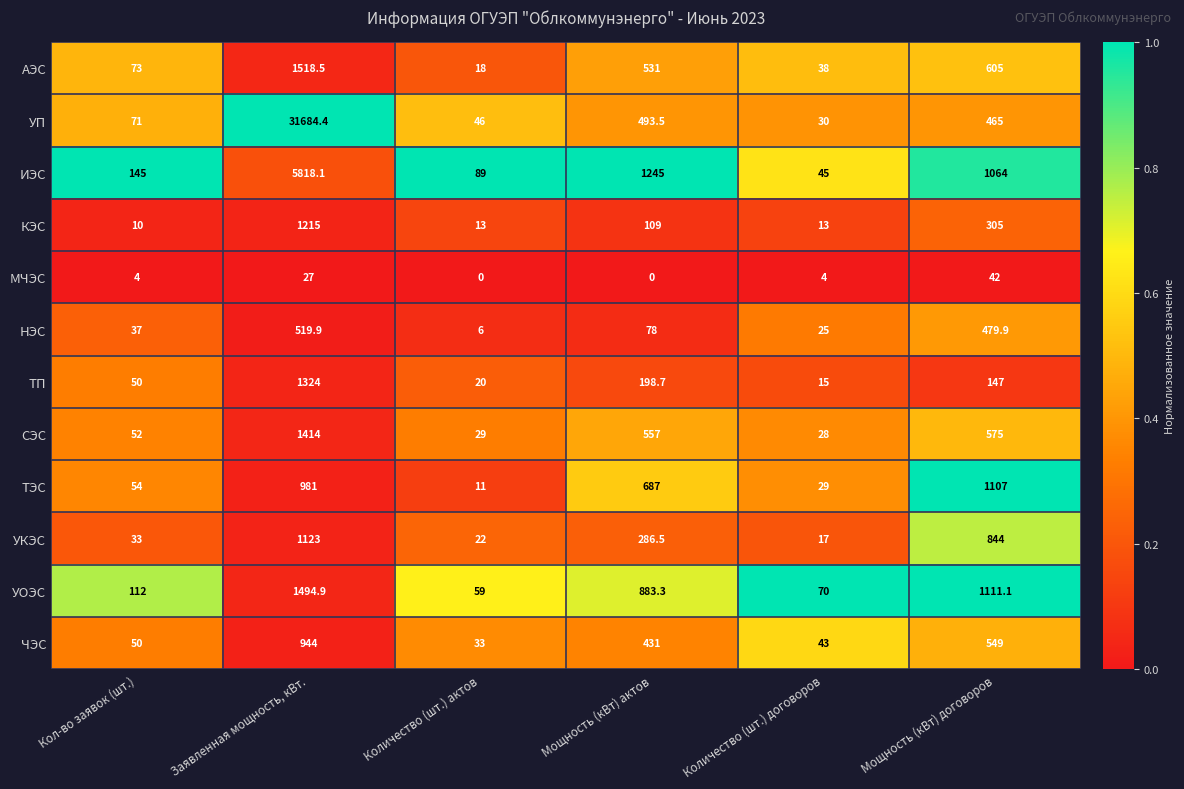

Read the НЭС value at Мощность (кВт) актов.

78.0